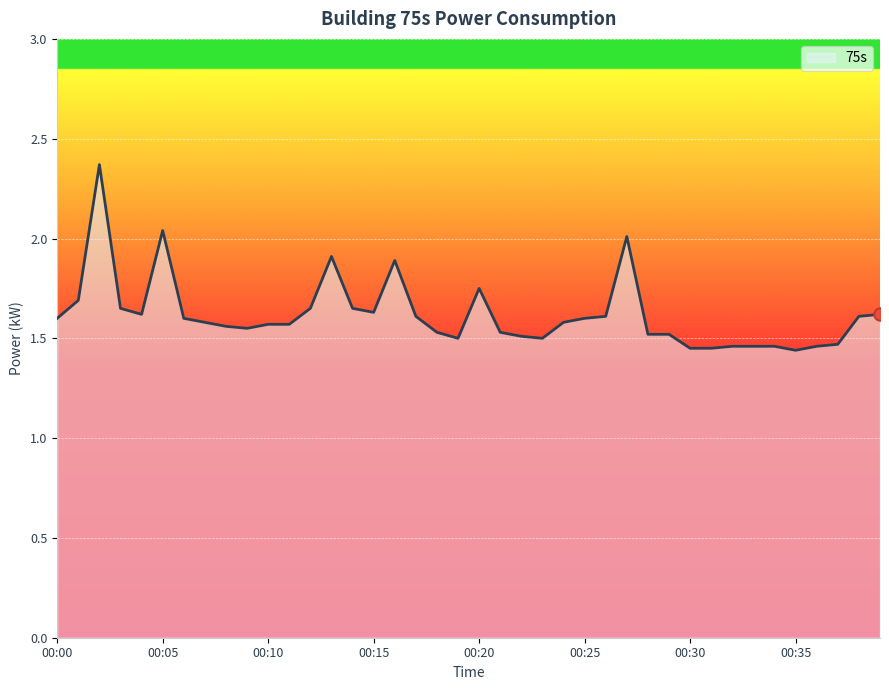

What is the difference between the maximum and minimum values?

0.9